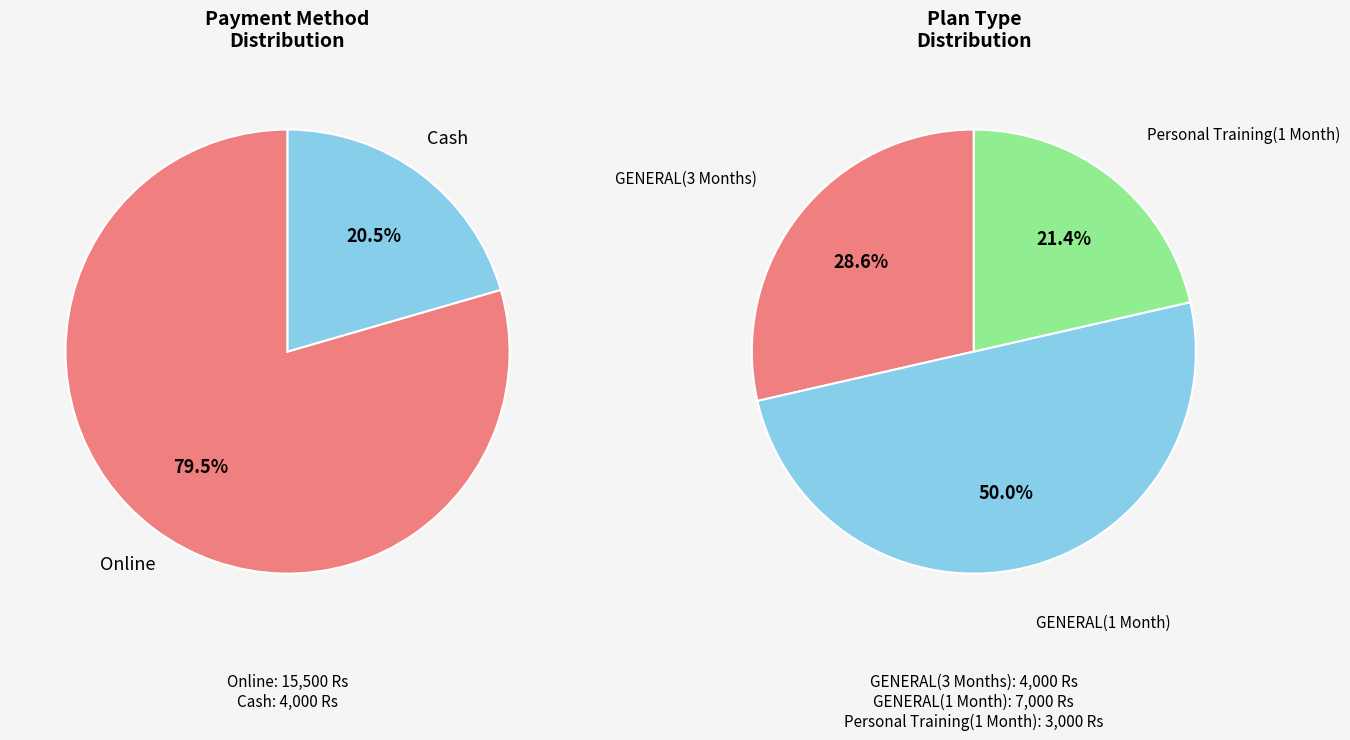

True or false: YDL-17810623 accounts for 1% of the total.

False